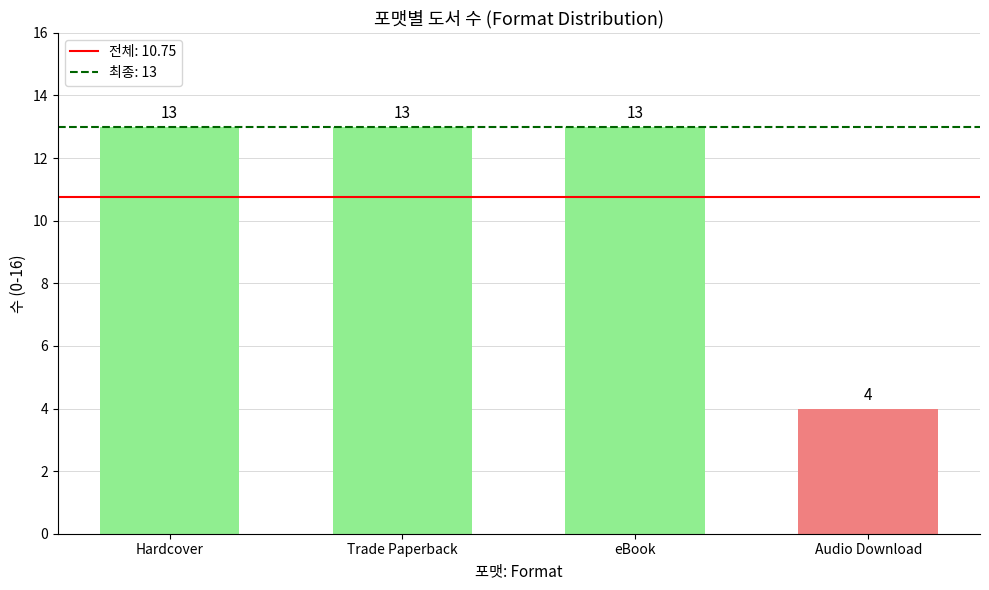

Between Audio Download and eBook, which is larger?

eBook